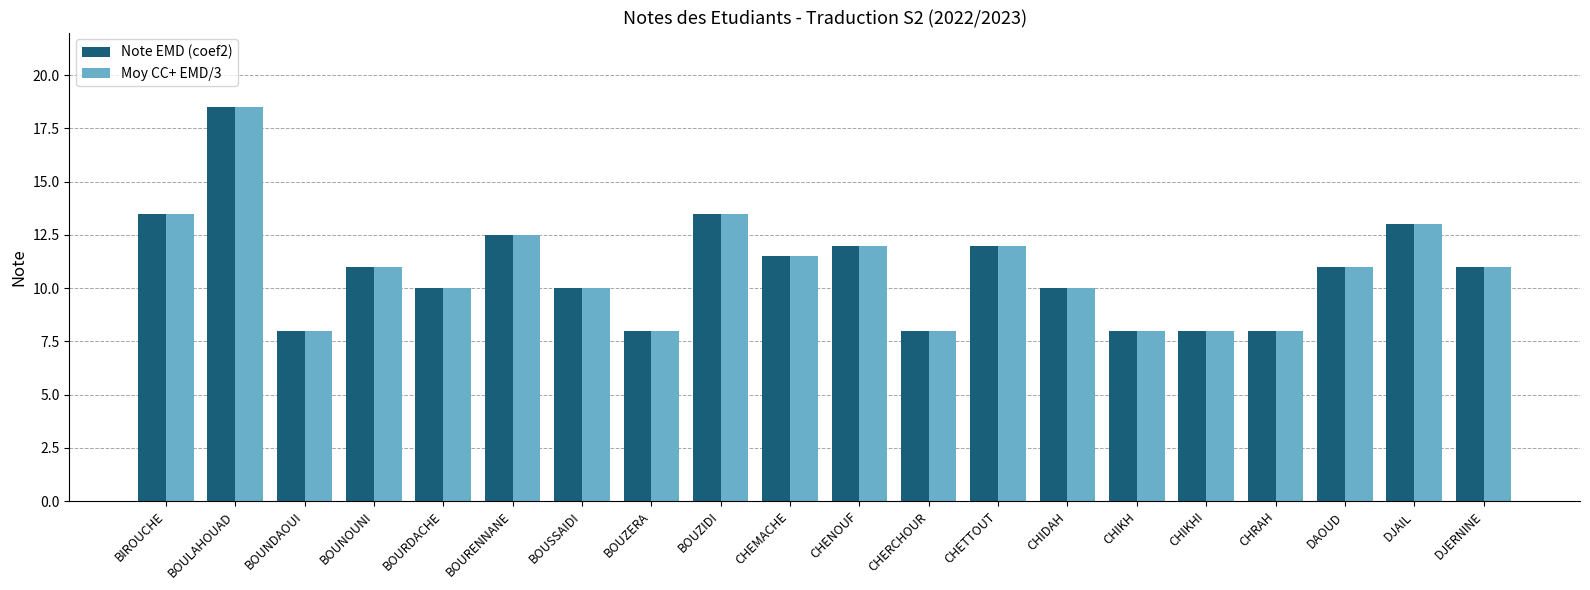

Is the value of Moy CC+ EMD/3 at CHENOUF greater than the value of Note EMD (coef2) at CHERCHOUR?

Yes